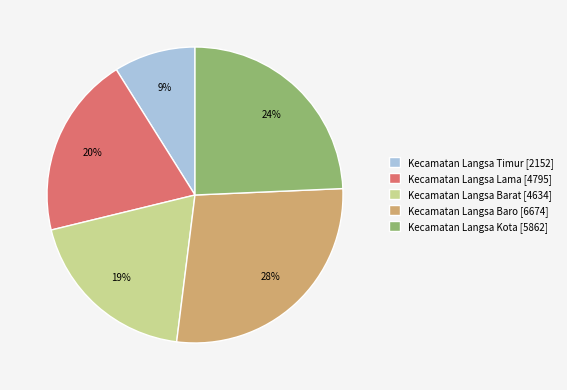

Which category has the biggest portion of the pie?

Kecamatan Langsa Baro